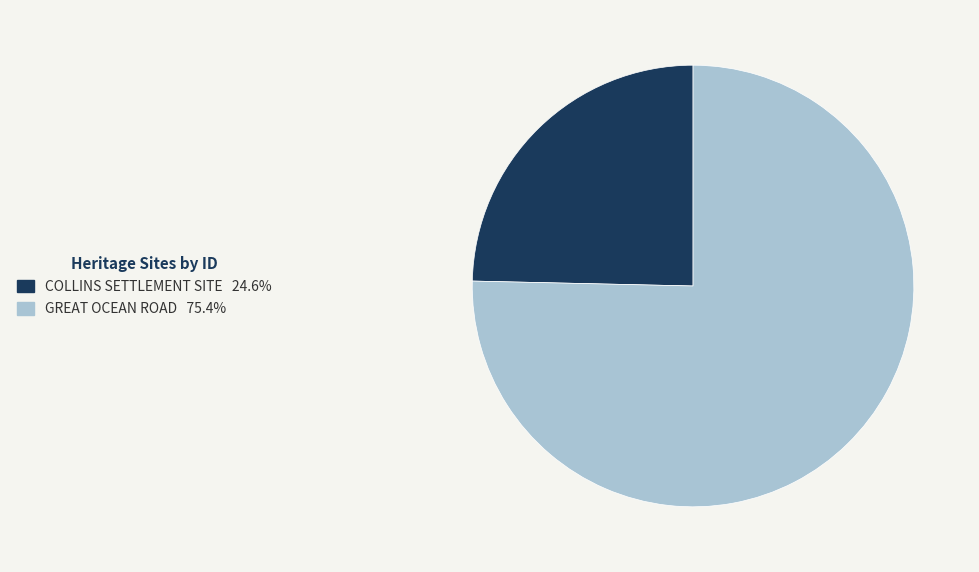

Rank the categories by value from highest to lowest.

GREAT OCEAN ROAD, COLLINS SETTLEMENT SITE